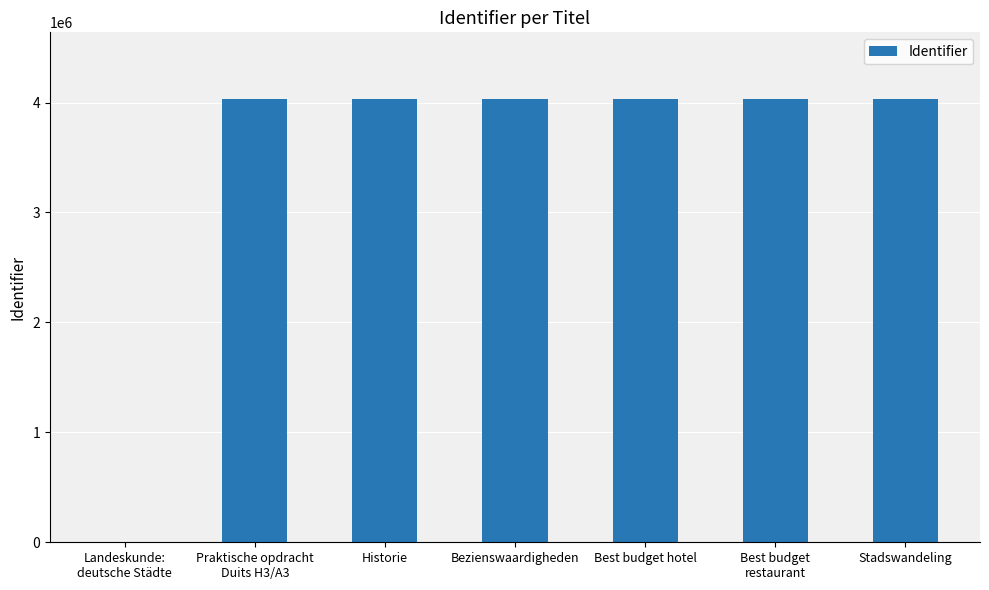

Is it true that the value at Historie is 4033260?

True